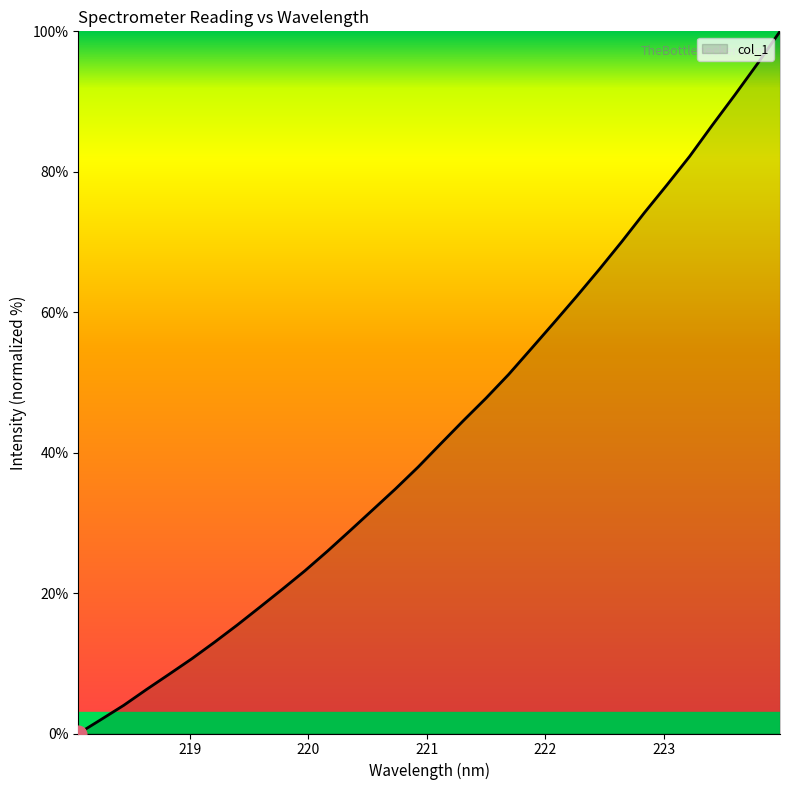

True or false: there are more than 1 points higher than both neighbors.

False